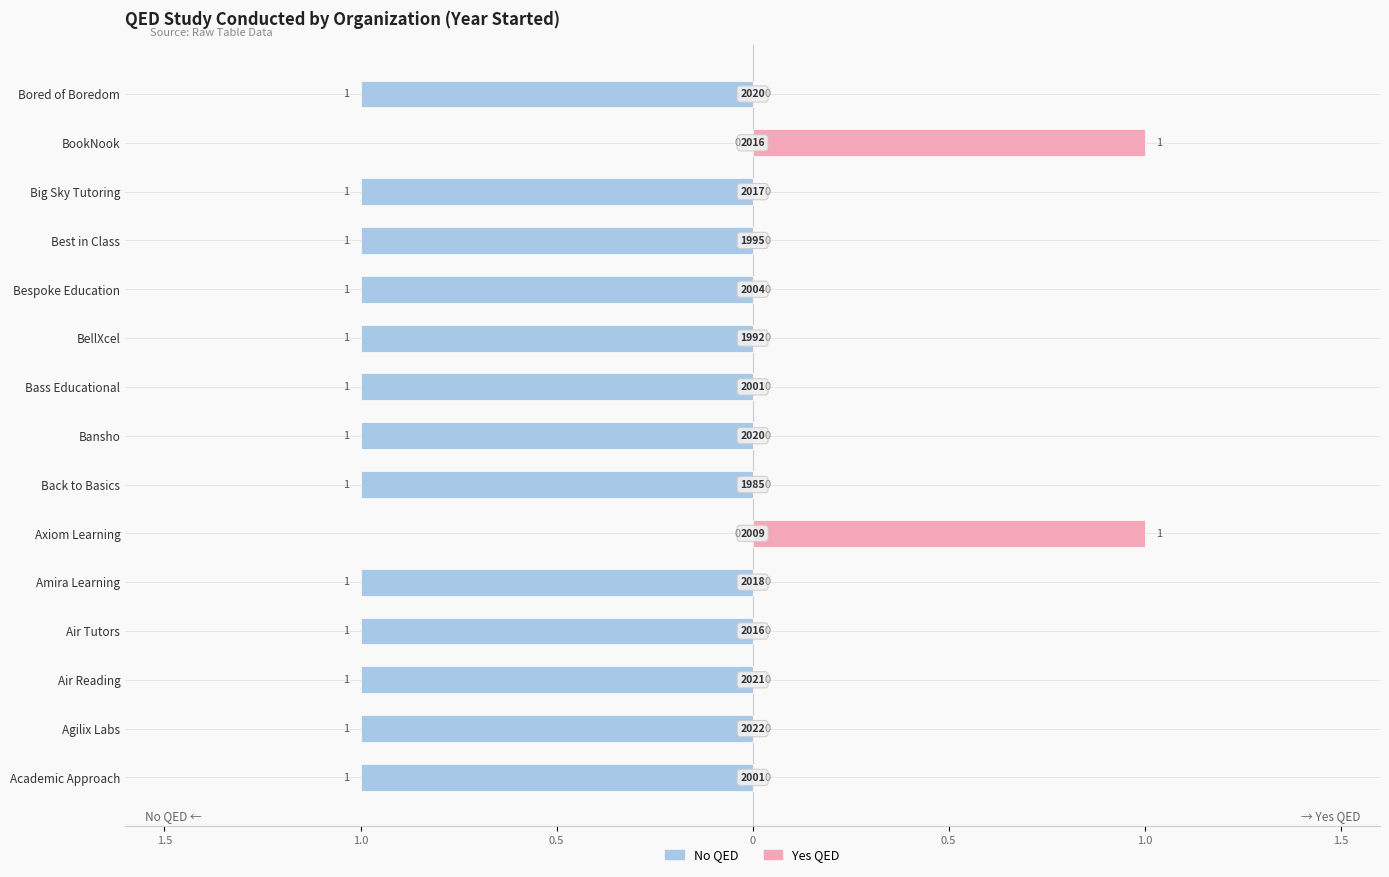

What is the difference between the maximum and minimum values in the Yes QED series?

1